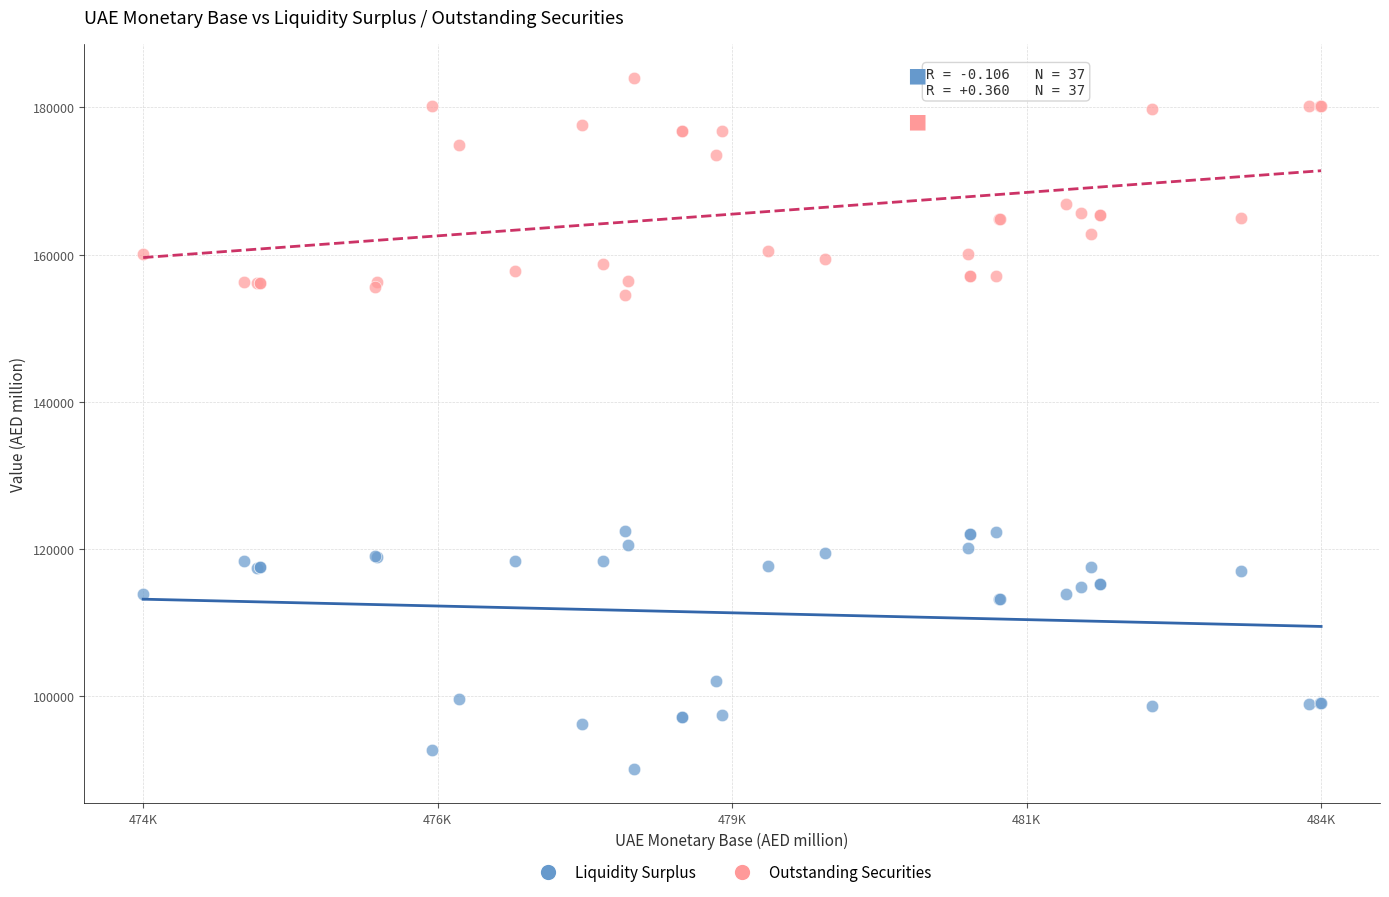

In the Outstanding Securities series, what Y value is closest to 169235?

166932.0